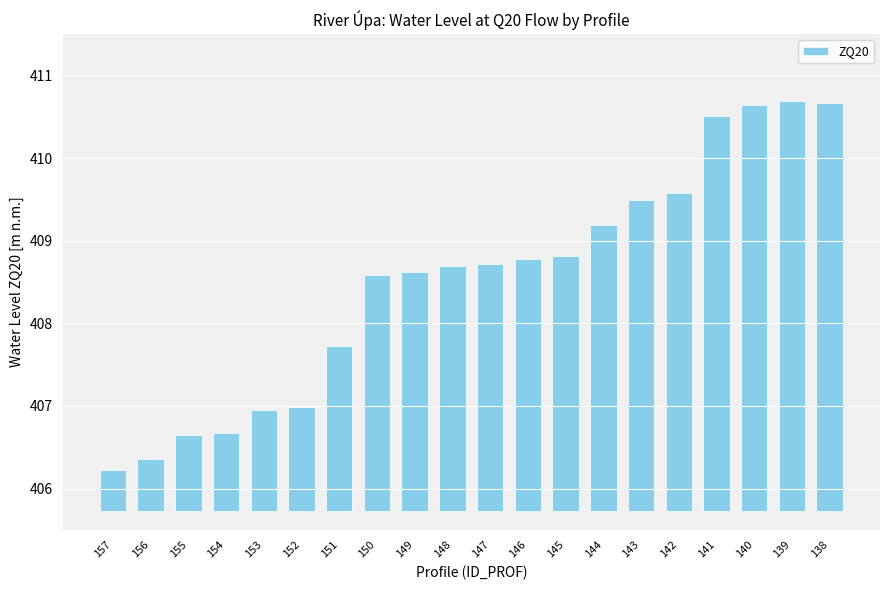

What is the sum of the values at 148 and 154?

3.9